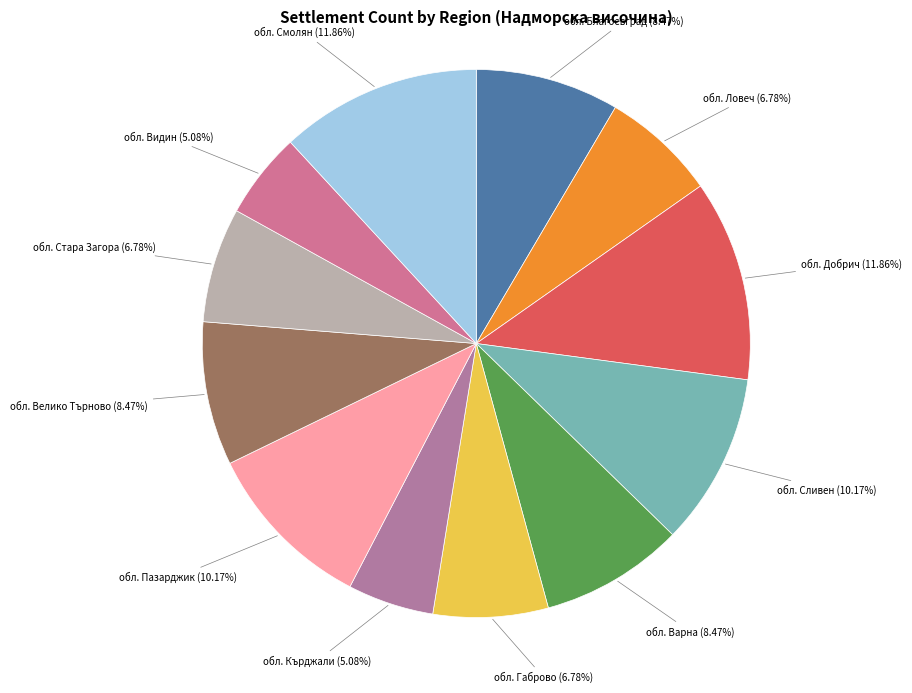

Is the sum of обл. Стара Загора and обл. Сливен greater than half?

No